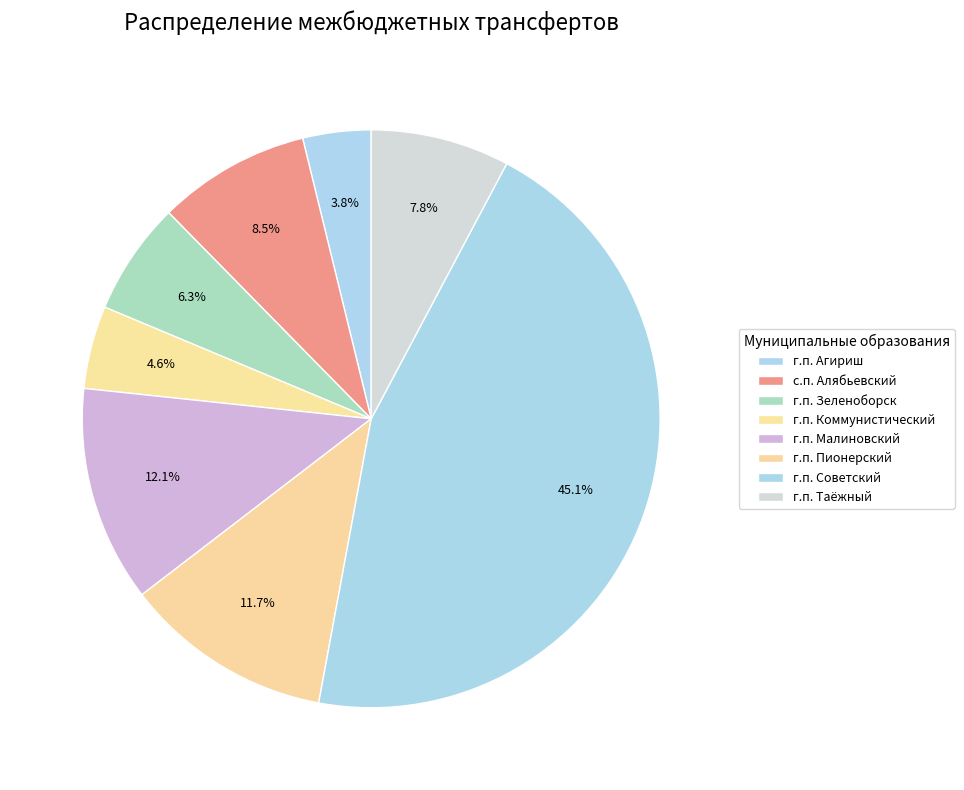

Does г.п. Агириш represent more than half of the total?

No